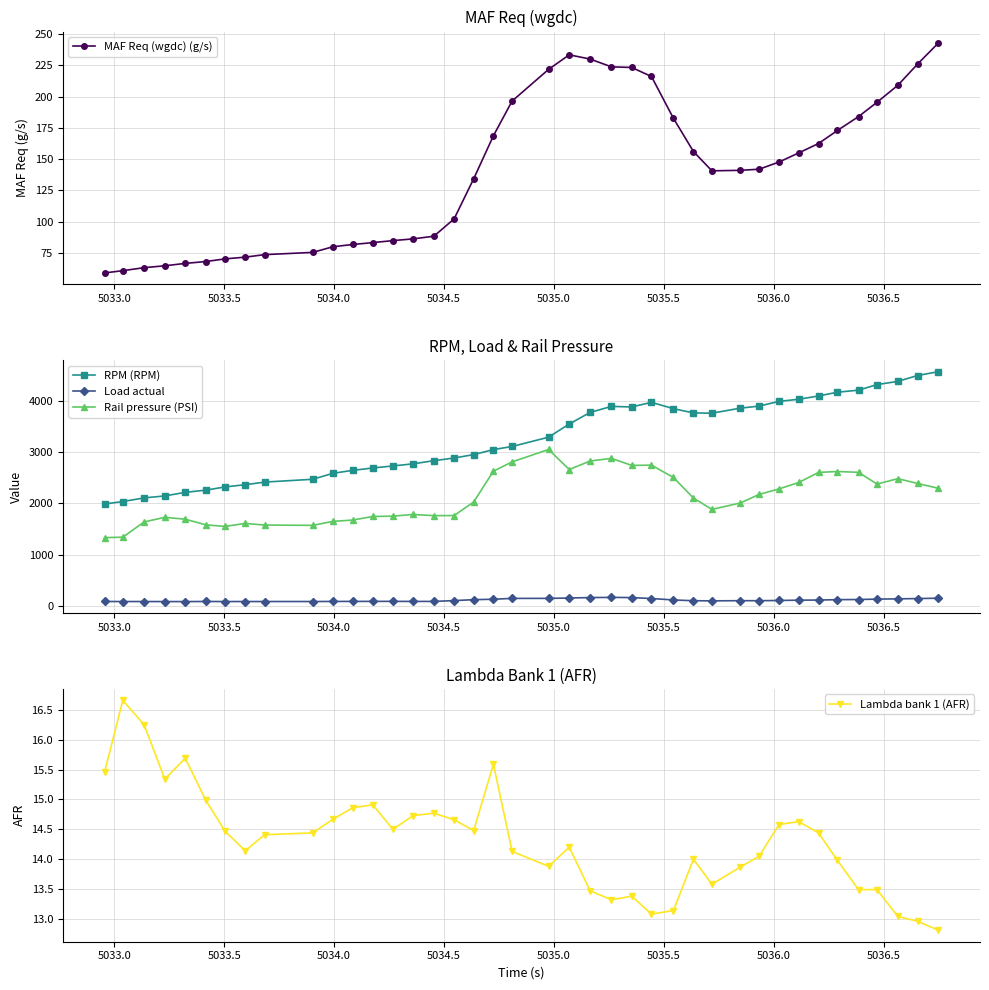

What are all the series names shown in the legend?

MAF Req (wgdc) (g/s), RPM (RPM), Load actual, Rail pressure (PSI), Lambda bank 1 (AFR)